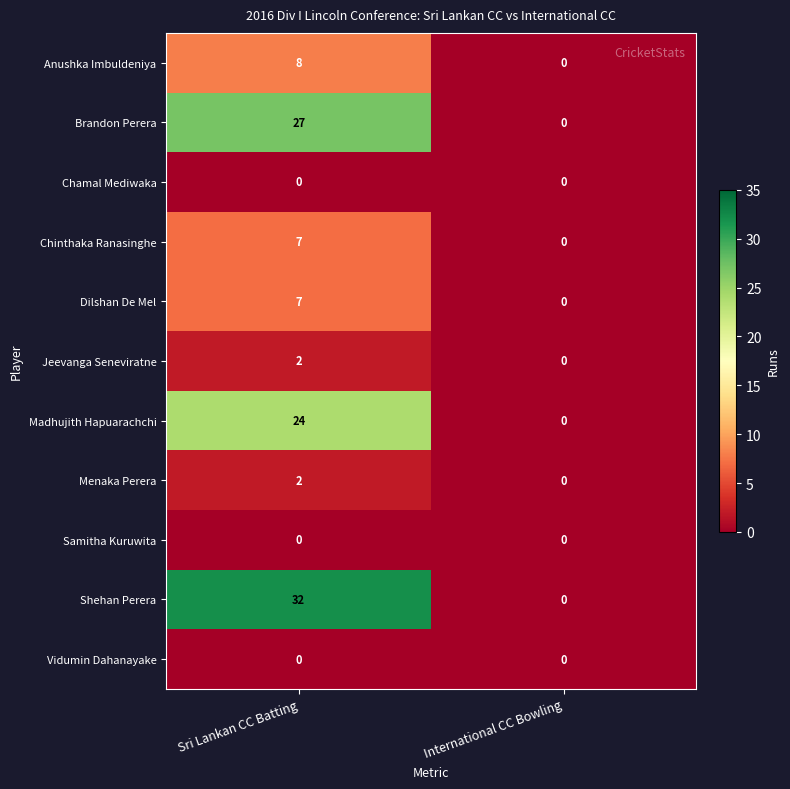

At which label is Brandon Perera closest to 13?

International CC Bowling